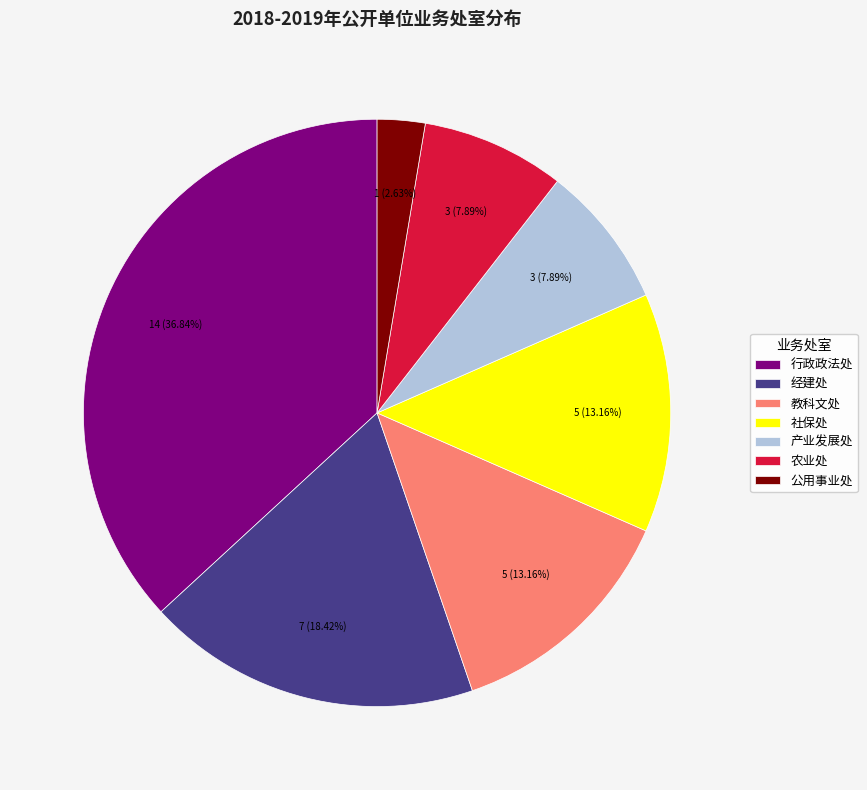

True or false: 公用事业处 accounts for 3% of the total.

True